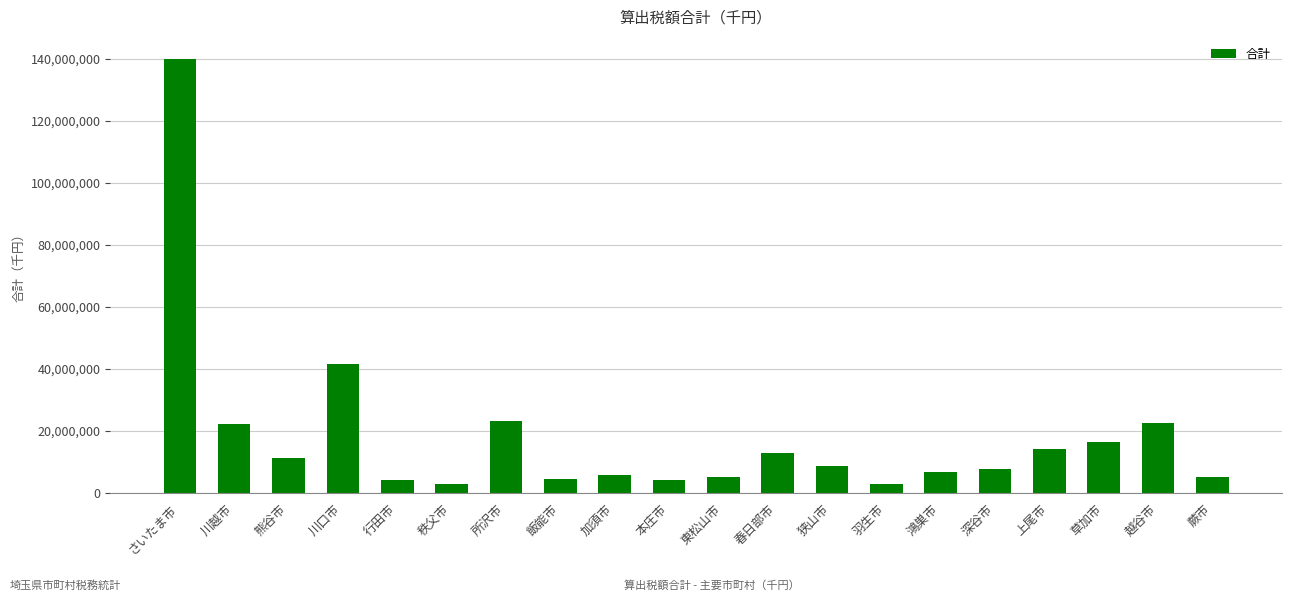

What is the maximum value shown in the chart?

140037570